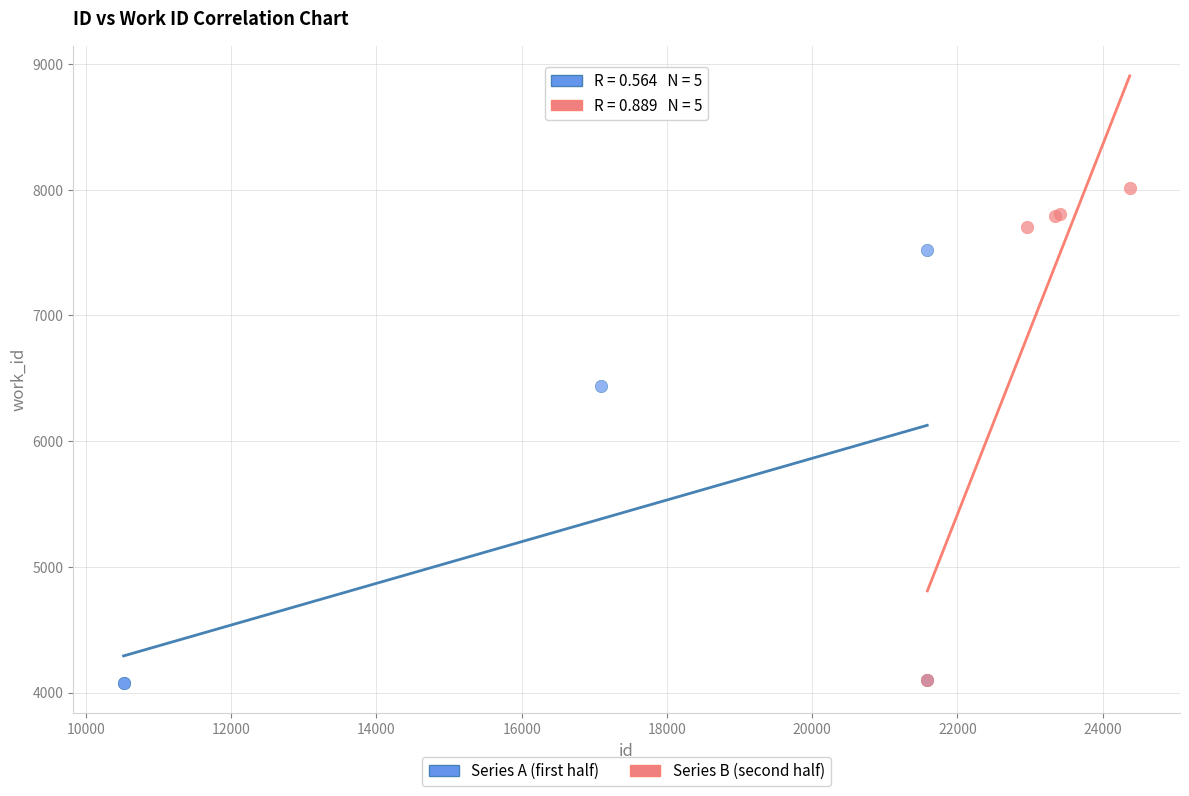

Which series has the widest spread of Y values?

Series B (second half)